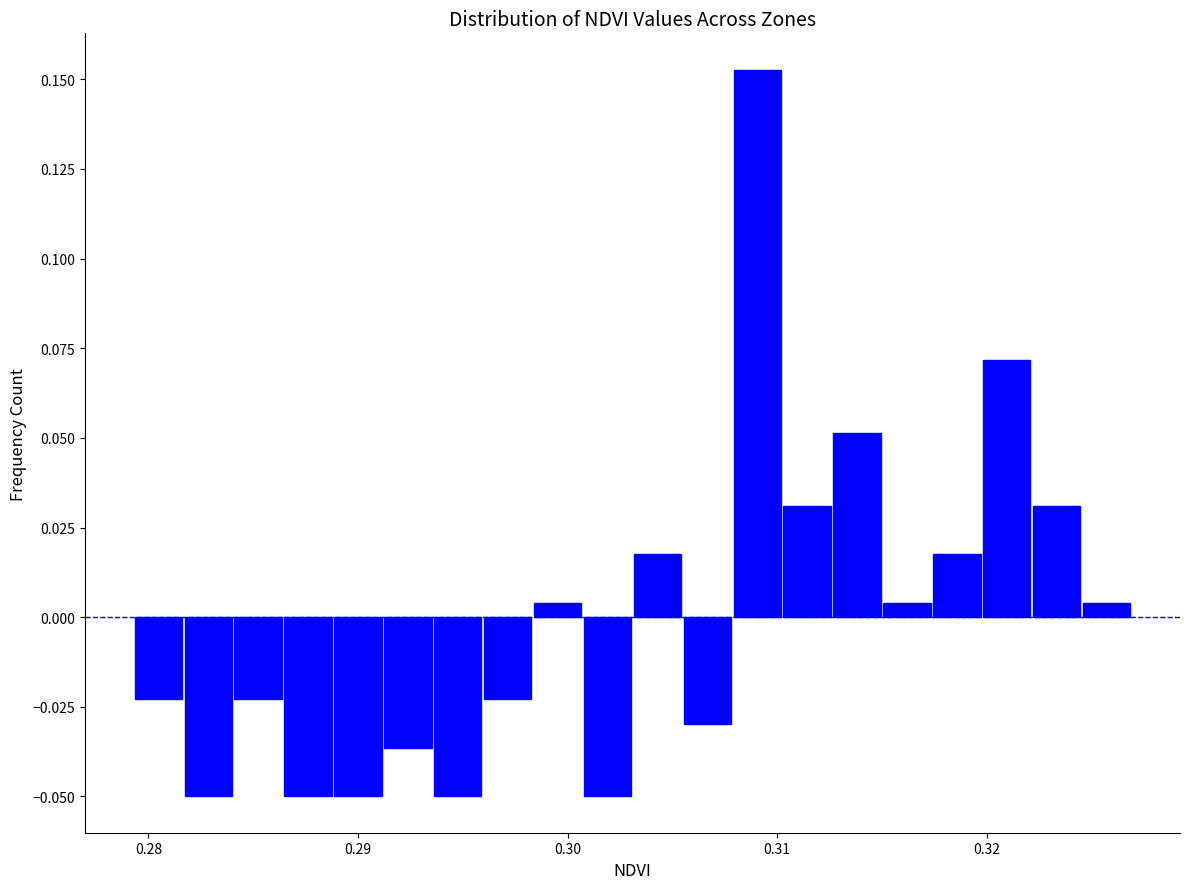

Read against the x-axis, roughly where is the centre of the tallest bar?

0.309